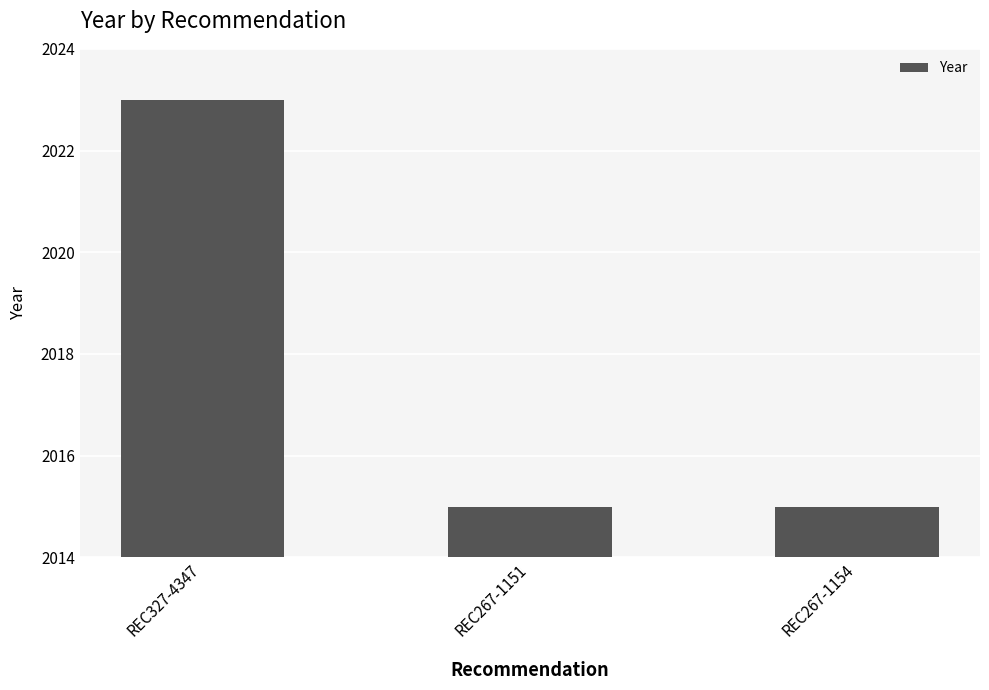

What is the value of the 3rd bar from the left?

2015